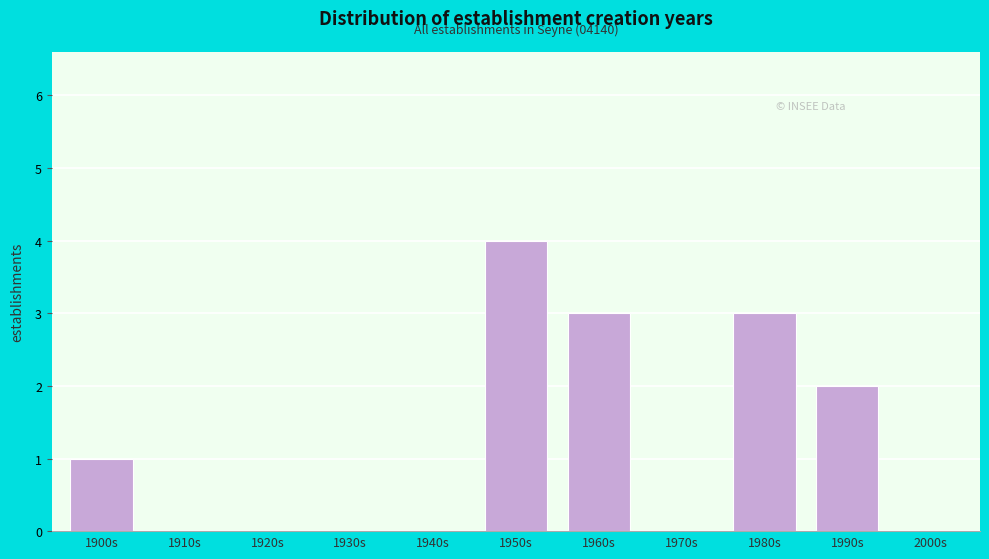

Reading right to left, transcribe all the data shown in this chart.

2000s=0	1990s=2	1980s=3	1970s=0	1960s=3	1950s=4	1940s=0	1930s=0	1920s=0	1910s=0	1900s=1